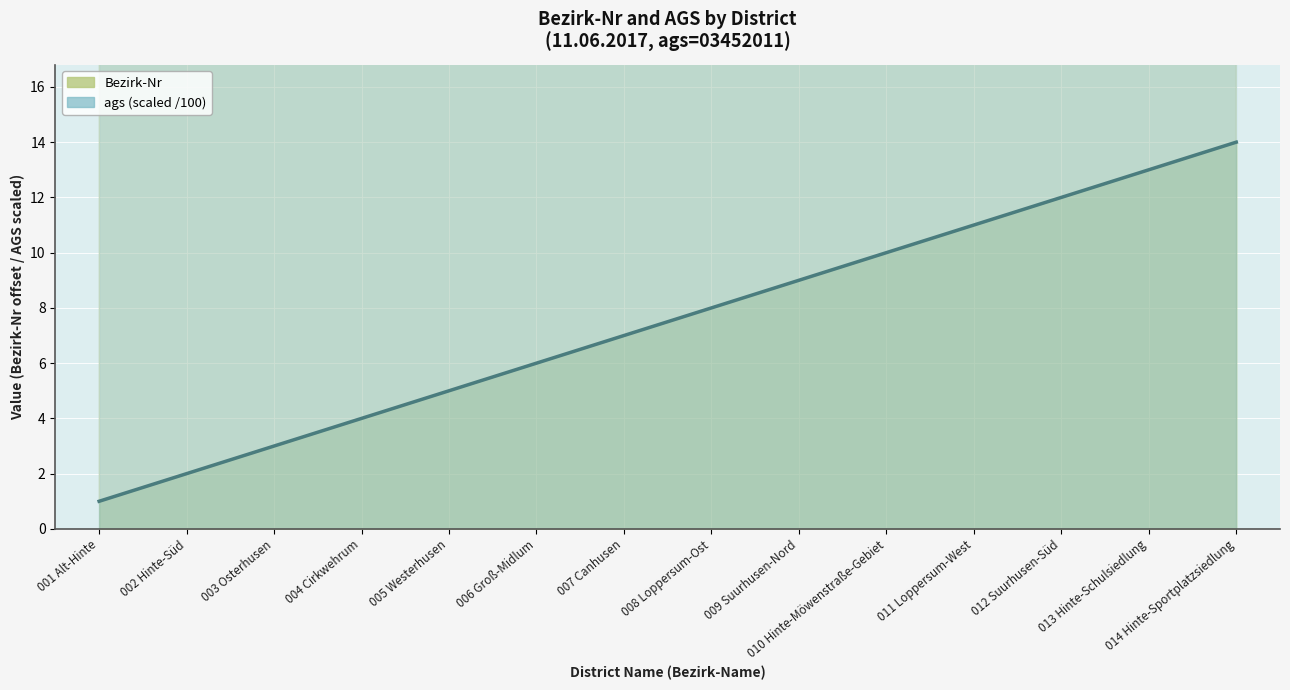

What is the label of the 13th point from the right?

002 Hinte-Süd